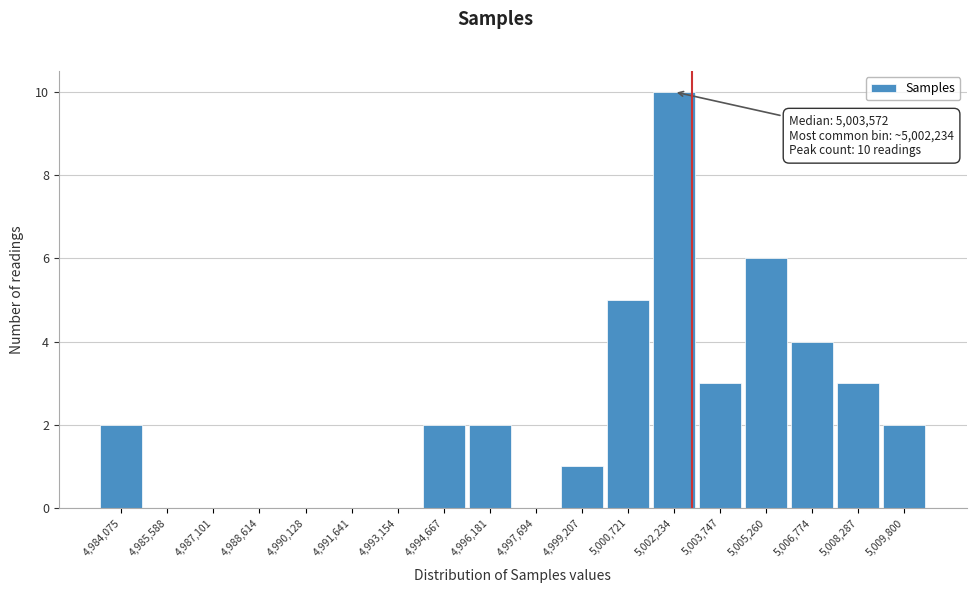

Reading right to left, list all the values displayed in this chart.

5,009,800=2	5,008,287=3	5,006,774=4	5,005,260=6	5,003,747=3	5,002,234=10	5,000,721=5	4,999,207=1	4,997,694=0	4,996,181=2	4,994,667=2	4,993,154=0	4,991,641=0	4,990,128=0	4,988,614=0	4,987,101=0	4,985,588=0	4,984,075=2